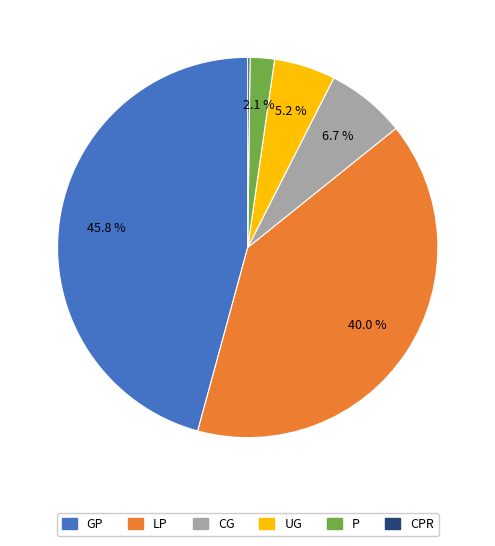

Does any single category account for the majority?

No